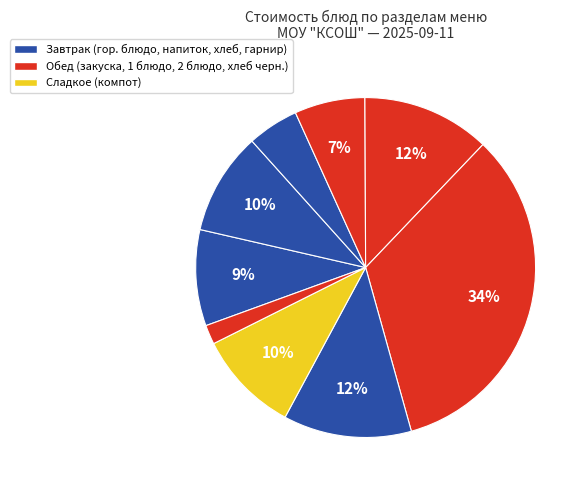

How many slices are in this pie chart?

9